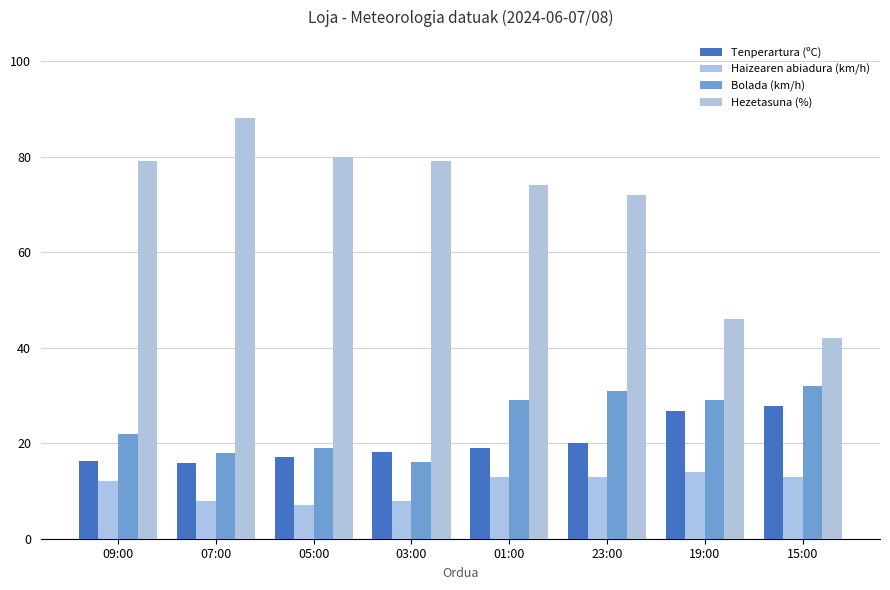

List the series in order of their peak value, lowest first.

Haizearen abiadura (km/h), Tenperartura (ºC), Bolada (km/h), Hezetasuna (%)